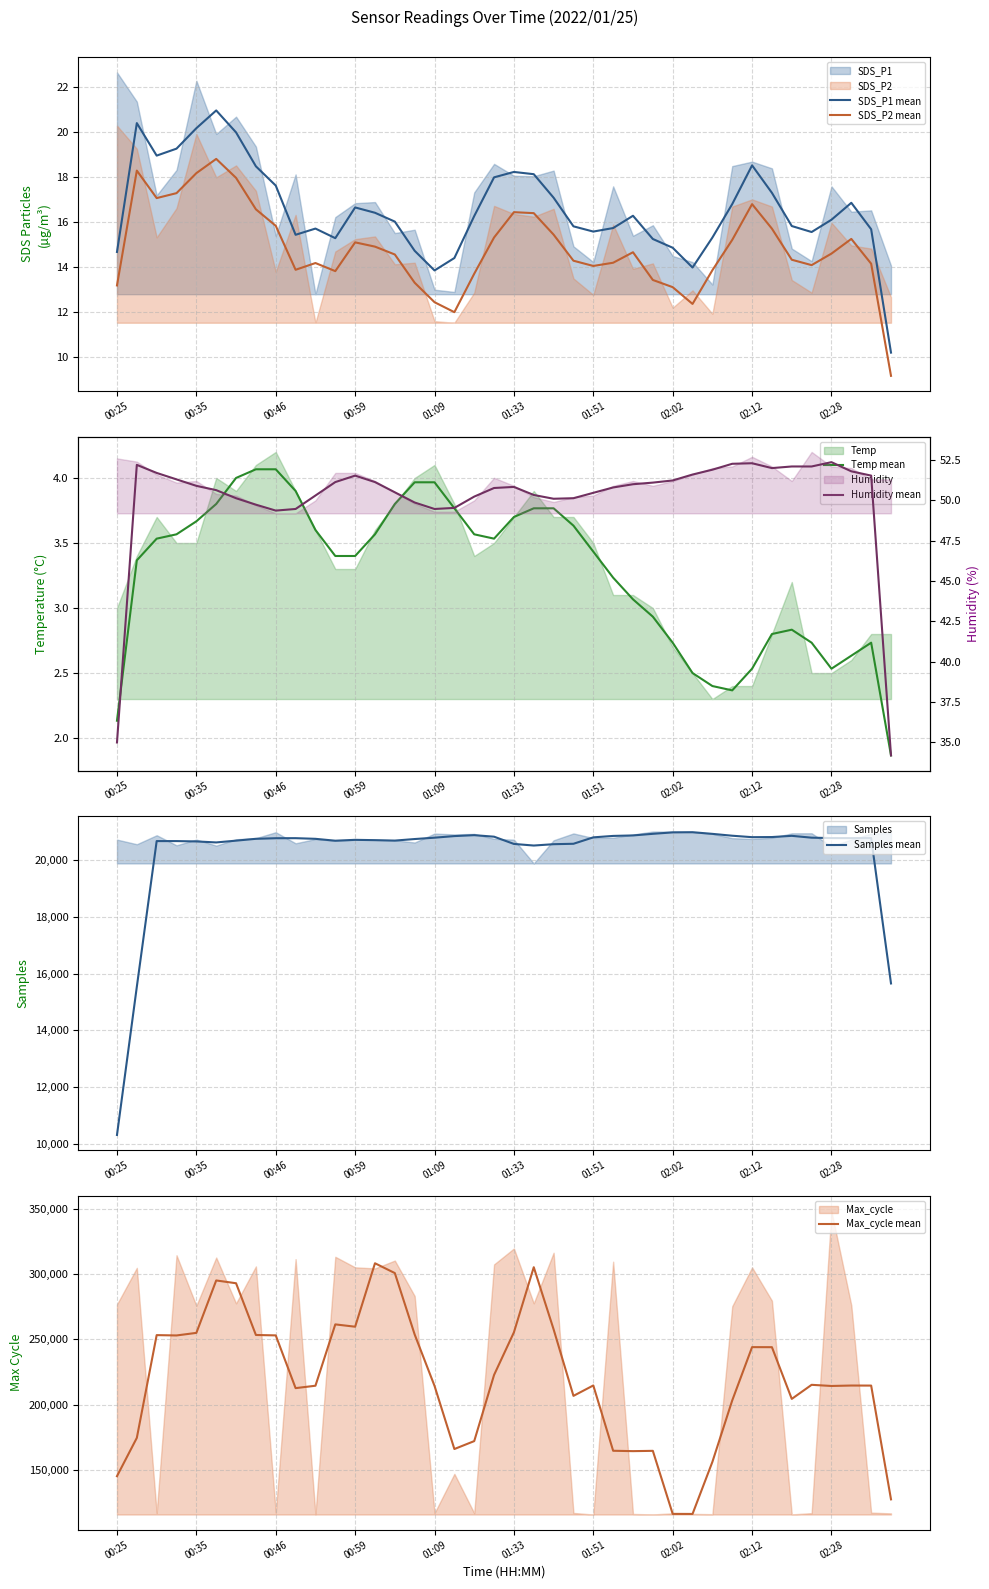

True or false: SDS_P1 mean and SDS_P2 mean cross at least once.

False